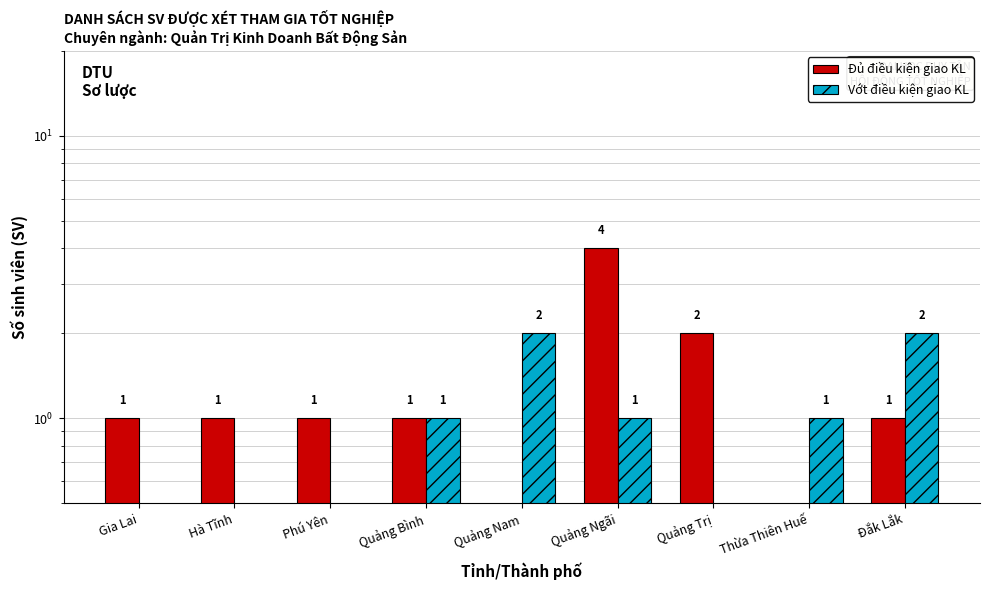

Which series has the largest total across all categories?

Đủ điều kiện giao KL